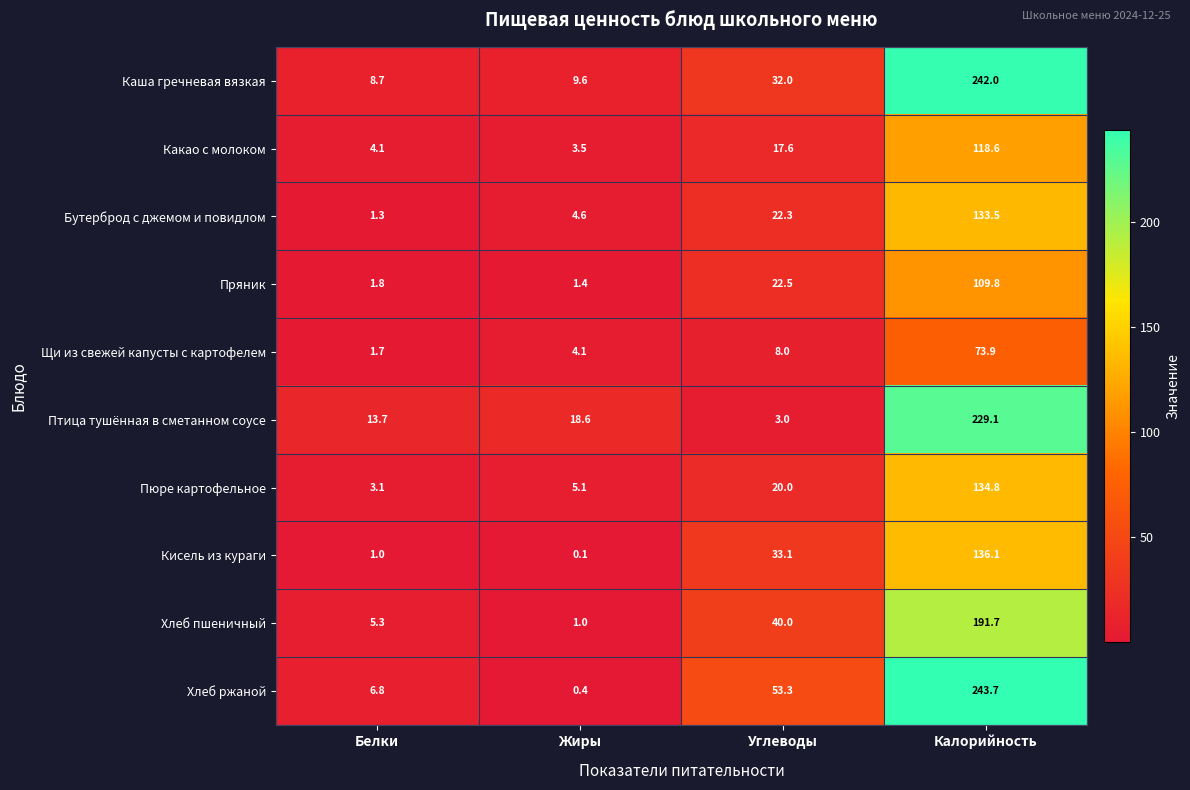

Which series has the largest total across all categories?

Хлеб ржаной